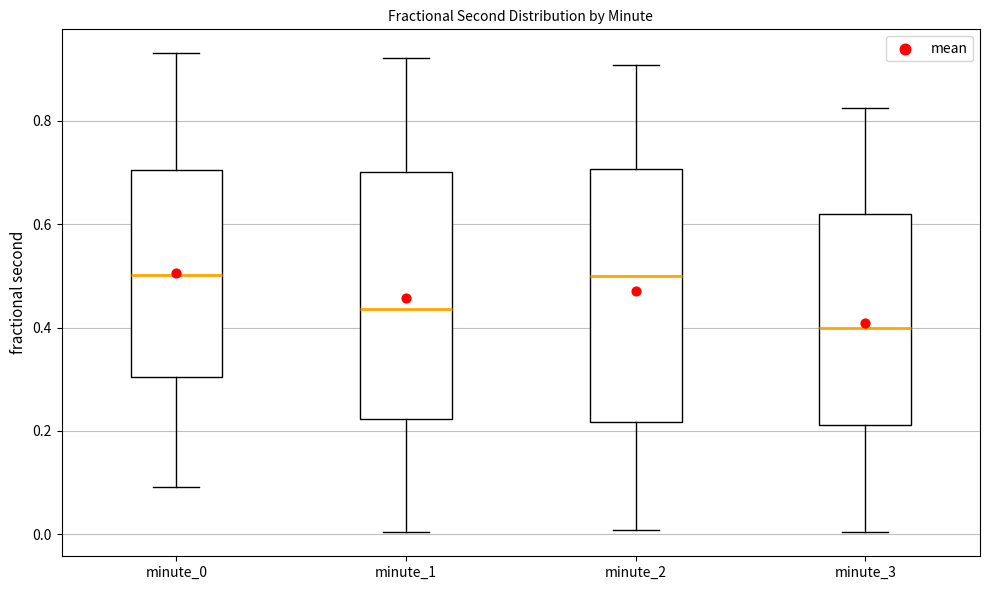

Reading left to right, read every box against the y-axis: the position of its median line, the range the box covers, and the ends of its whiskers. The values are not printed on the chart, so give them approximately, as read against the axis.

minute_0: median 0.50, box 0.30 to 0.70, whiskers 0.10 to 0.94
minute_1: median 0.44, box 0.22 to 0.70, whiskers 0.00 to 0.92
minute_2: median 0.50, box 0.22 to 0.70, whiskers 0.00 to 0.90
minute_3: median 0.40, box 0.22 to 0.62, whiskers 0.00 to 0.82